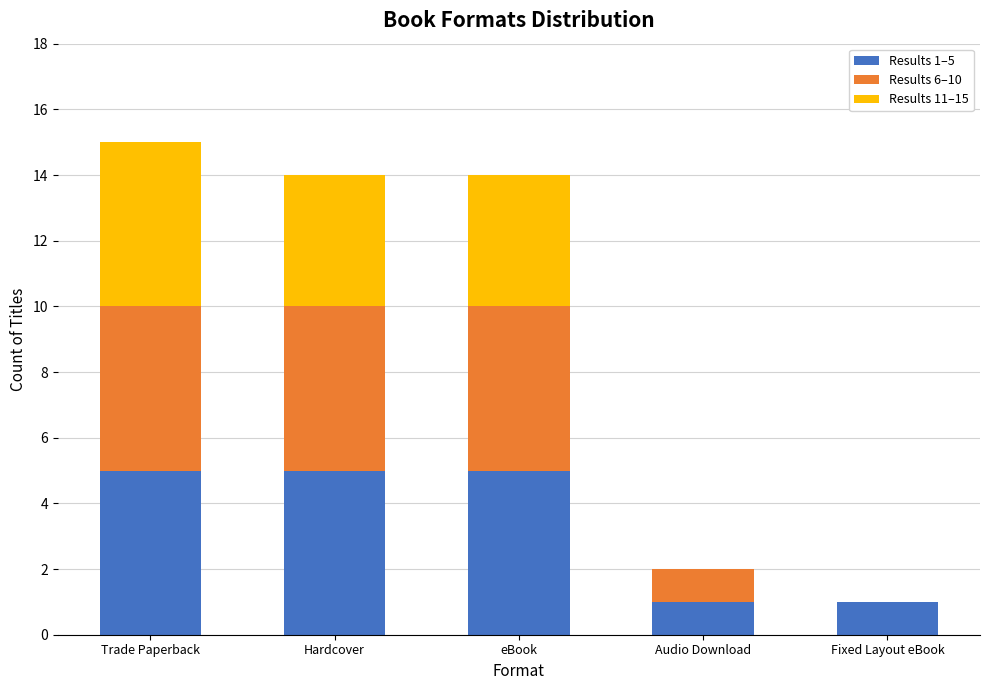

True or false: Results 1–5 has a value of 8 at Hardcover.

False